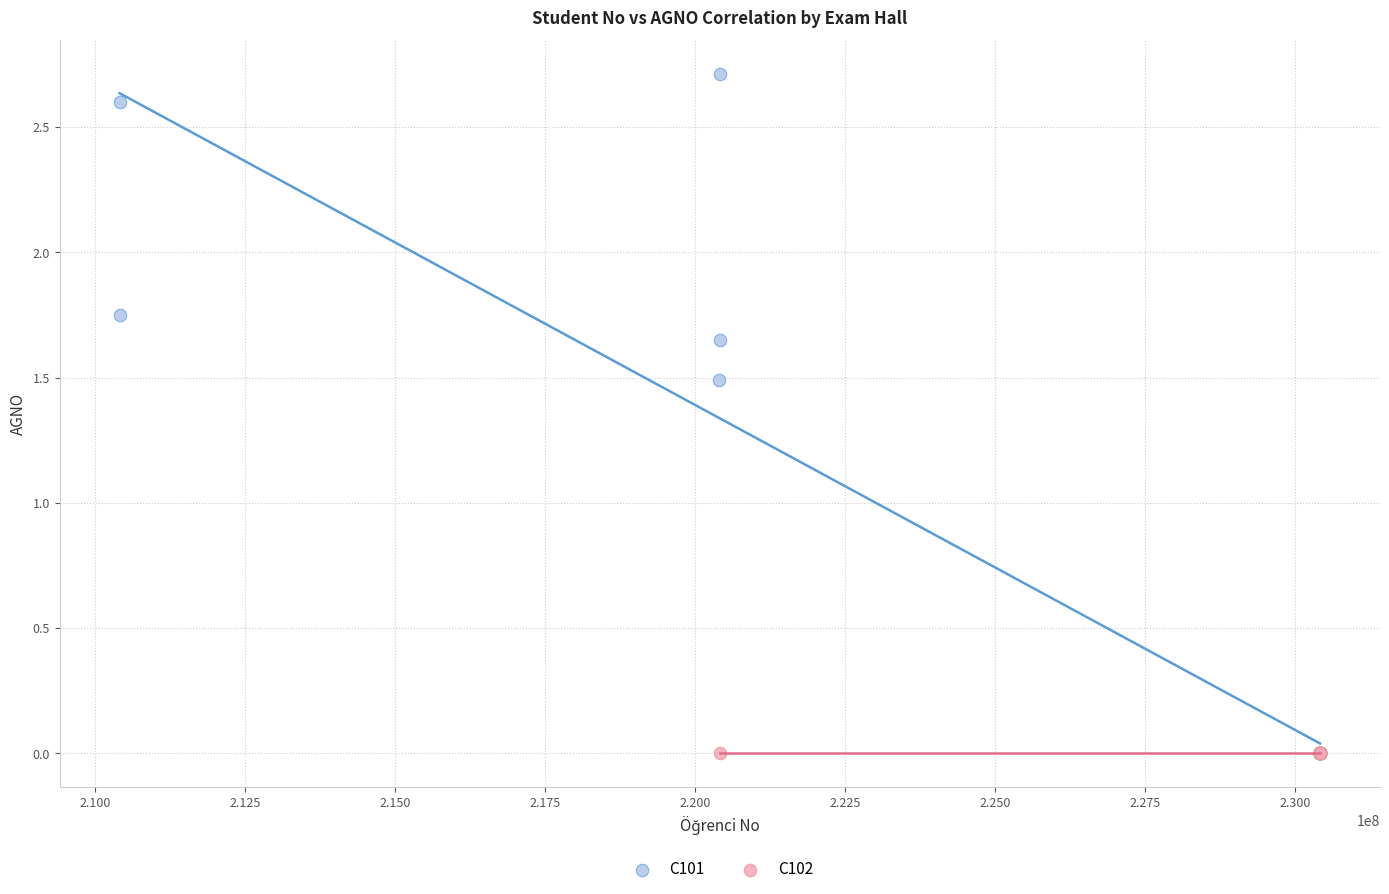

Which series reaches the maximum Y coordinate?

C101